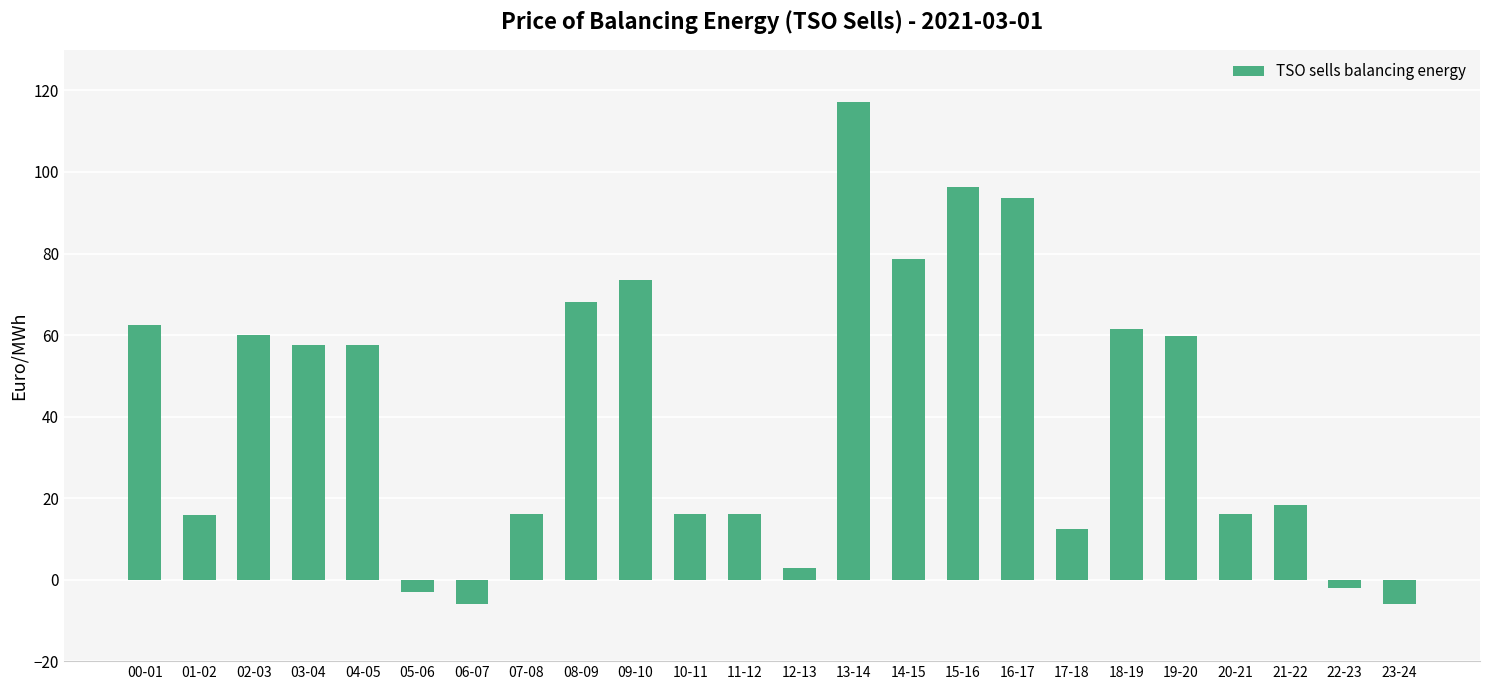

What is the label of the 12th bar from the left?

11-12